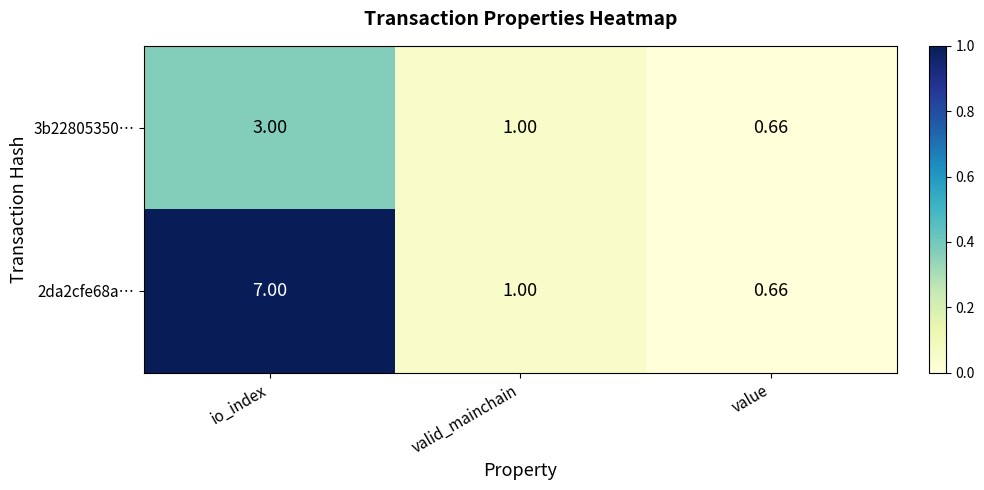

List the series in order of their peak value, highest first.

2da2cfe68a…, 3b22805350…